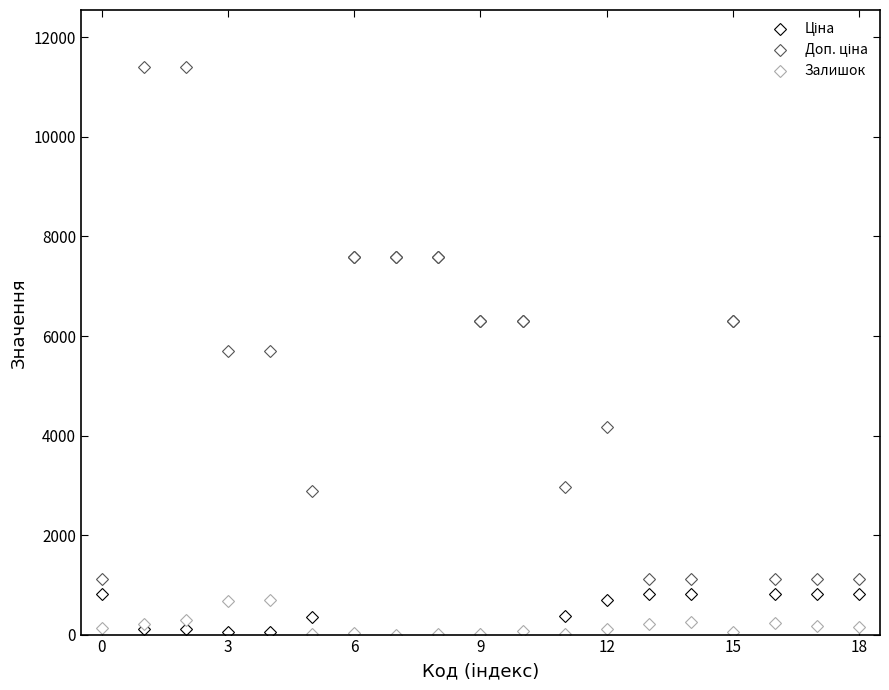

In Залишок, how many points are higher than both neighbors (excluding endpoints)?

6